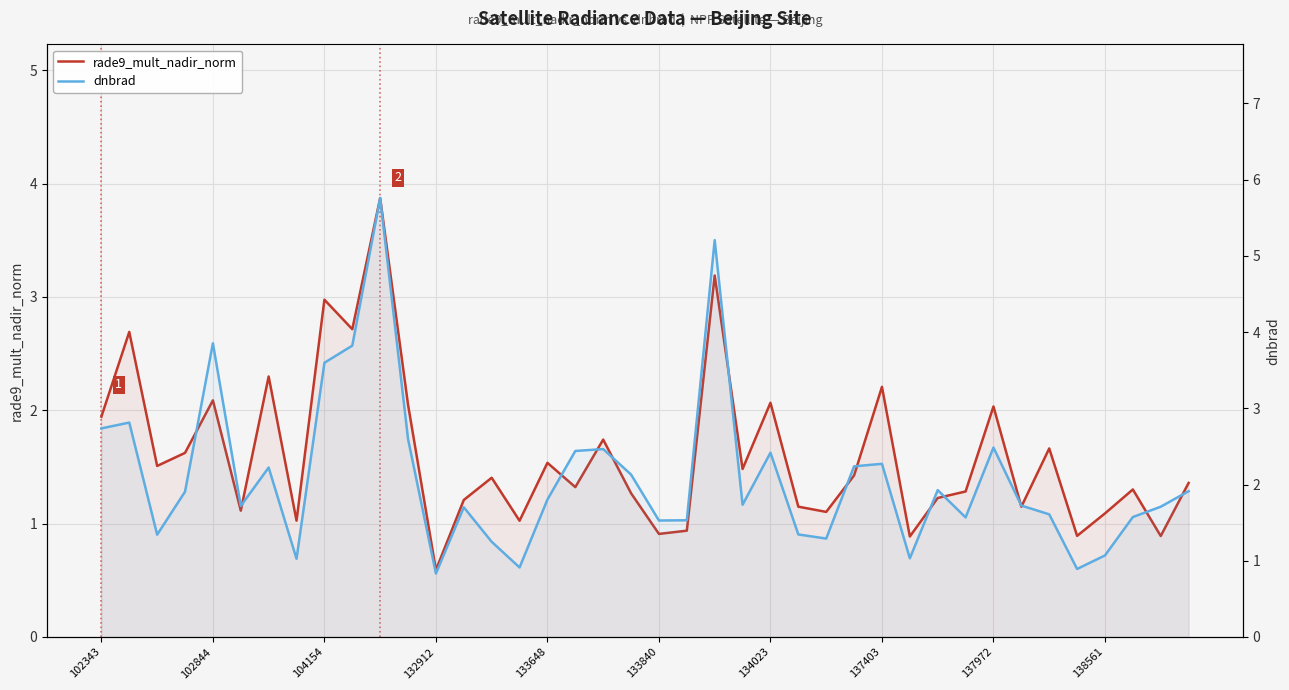

Which series has the largest total across all categories?

dnbrad